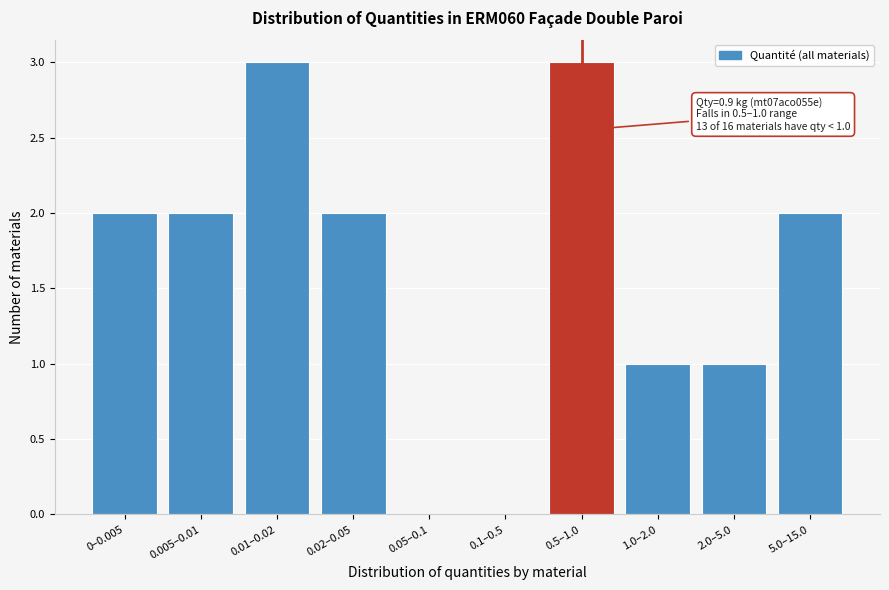

Reading left to right, what are all the values shown in this chart?

0–0.005=2	0.005–0.01=2	0.01–0.02=3	0.02–0.05=2	0.05–0.1=0	0.1–0.5=0	0.5–1.0=3	1.0–2.0=1	2.0–5.0=1	5.0–15.0=2